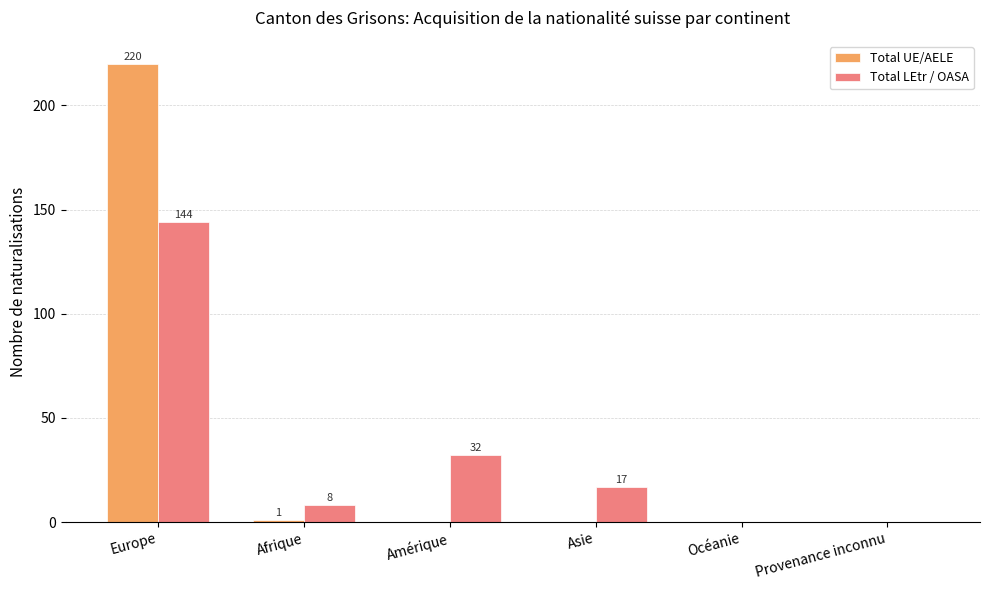

At which label is Total LEtr / OASA closest to 72?

Amérique